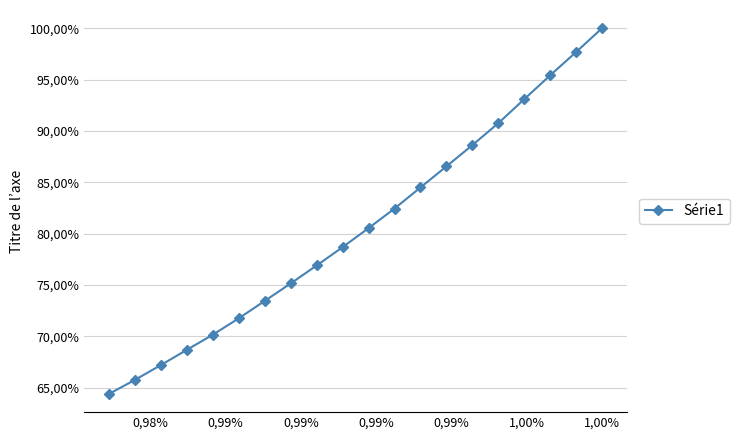

Is this an area chart (filled region under the line)?

No